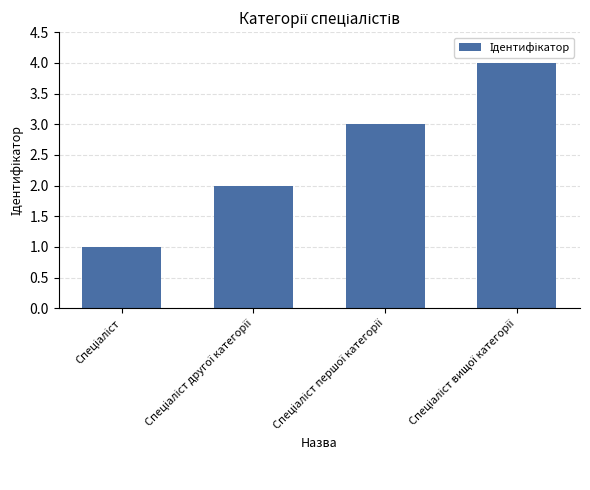

What is the greatest value displayed?

4